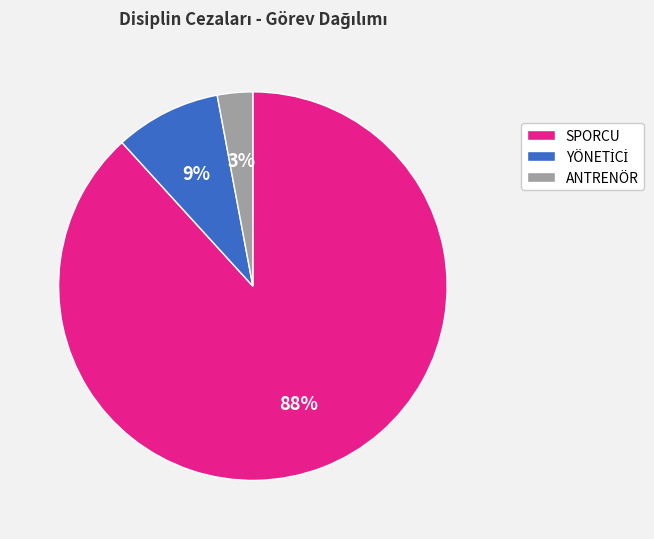

The SPORCU slice represents 99% of the pie. True or false?

False